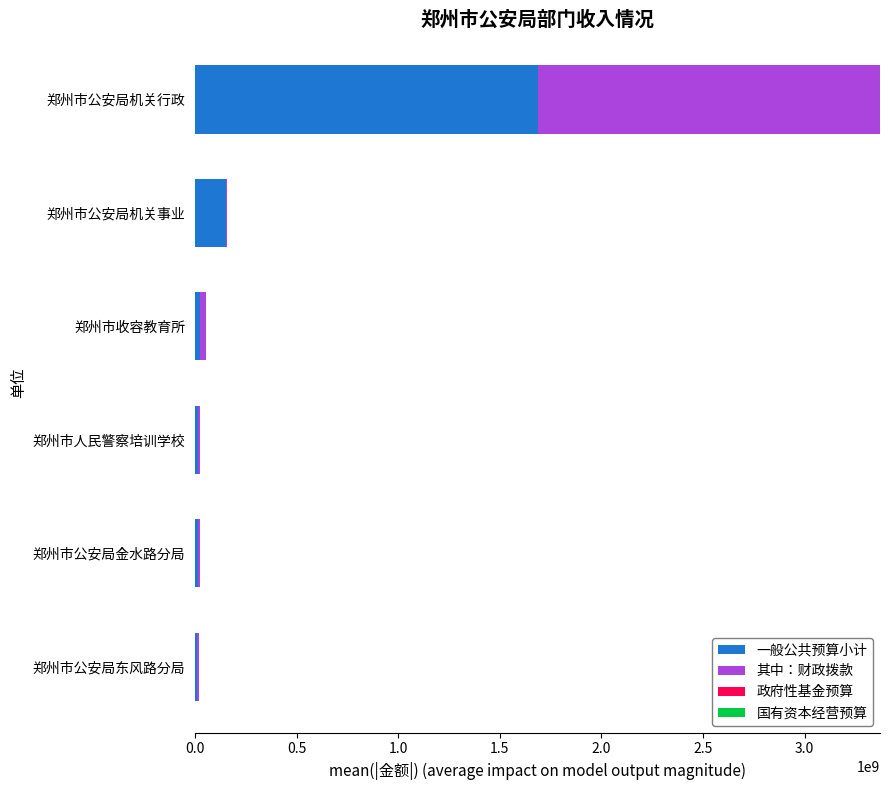

Which category has the highest value in the 一般公共预算小计 series?

郑州市公安局机关行政